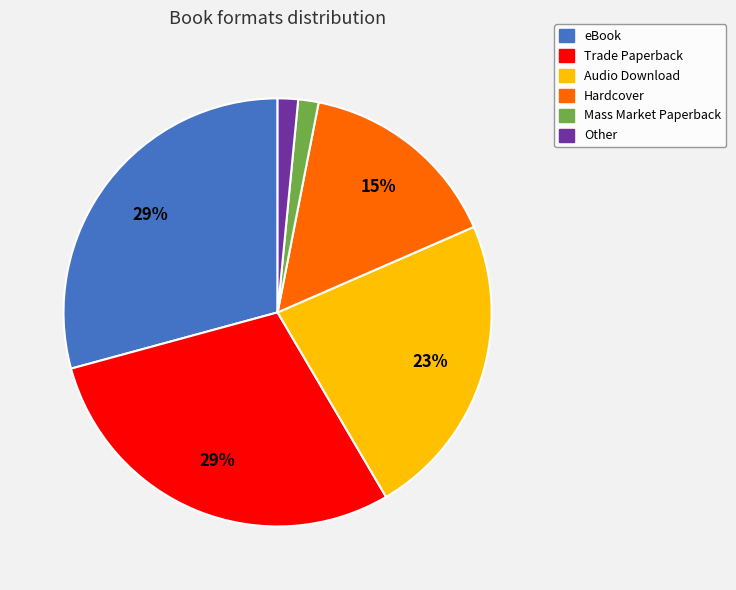

True or false: Mass Market Paperback accounts for 8% of the total.

False